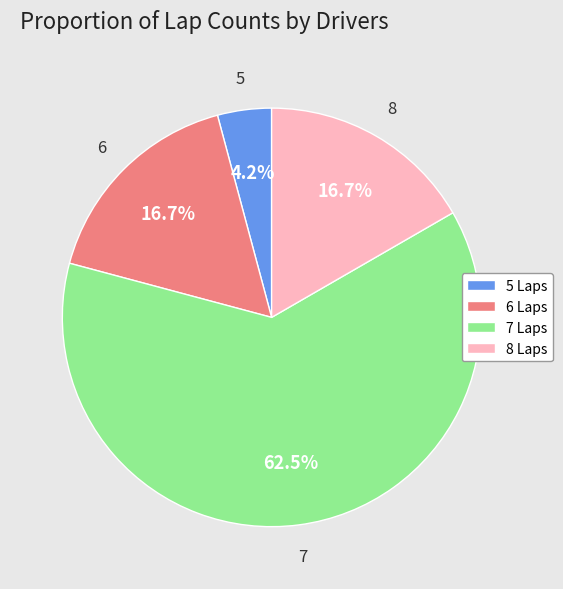

Is the sum of 7 Laps and 5 Laps greater than half?

Yes